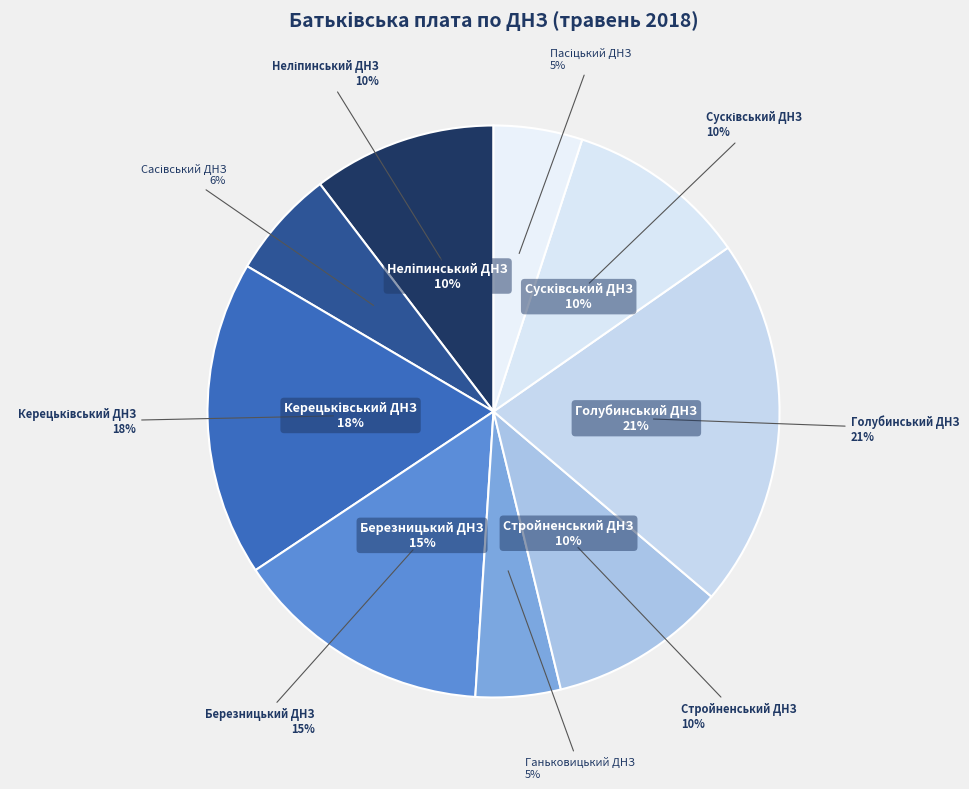

Which category has the smallest portion of the pie?

Ганьковицький ДНЗ